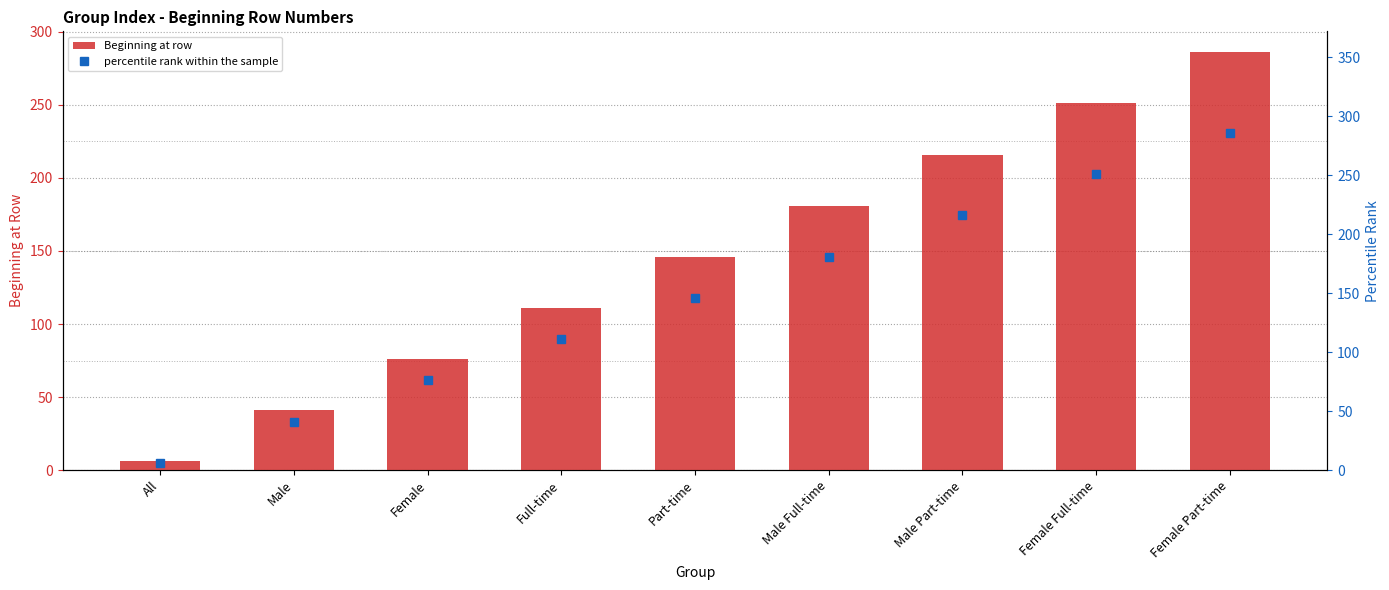

Is the value of percentile rank within the sample at Female Full-time greater than the value of Beginning at row at All?

Yes